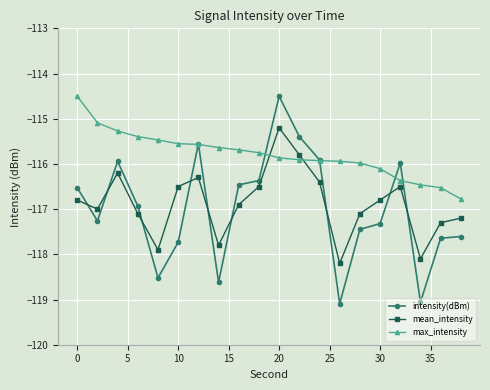

What is the difference between the second highest and second lowest values in the mean_intensity series?

2.3